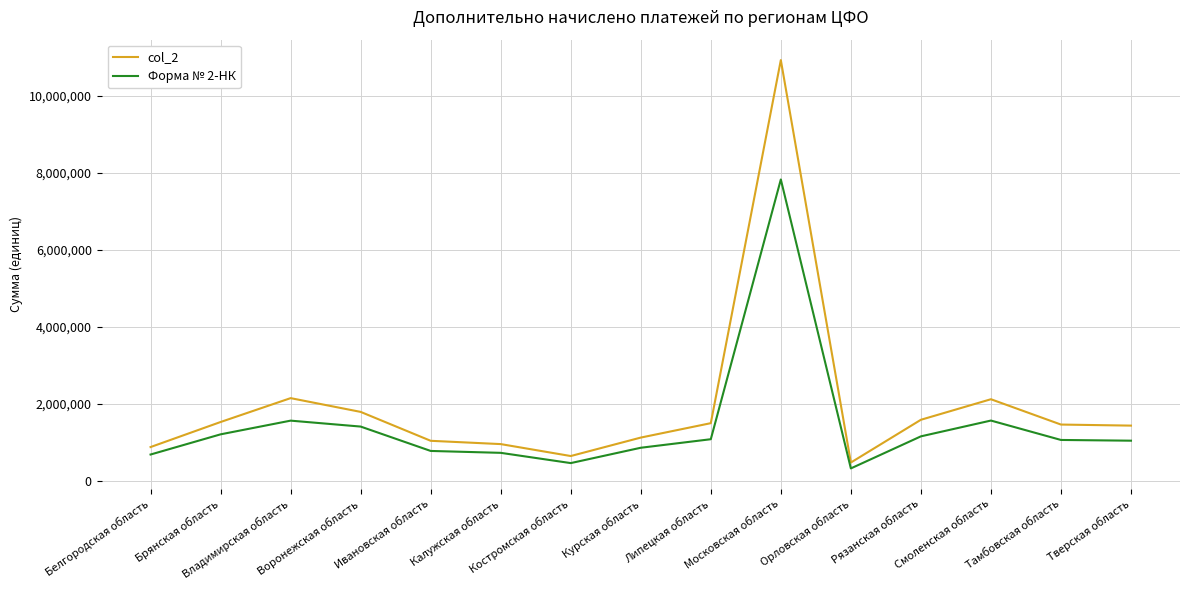

What value does the Форма № 2-НК series have at Орловская область?

322886